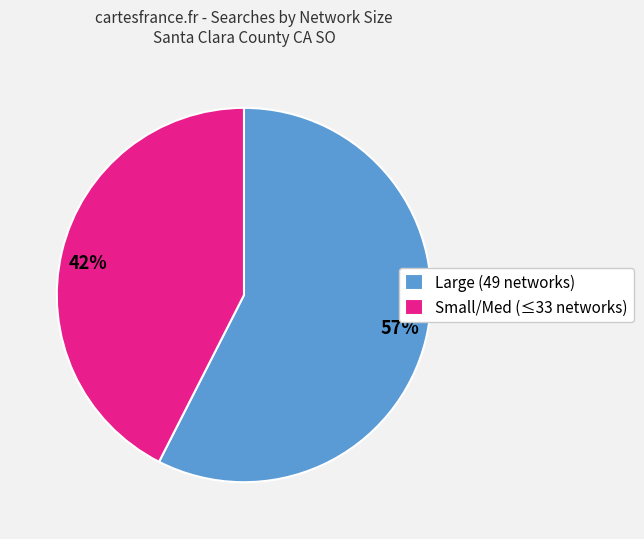

Is there any slice that represents more than half of the pie?

Yes